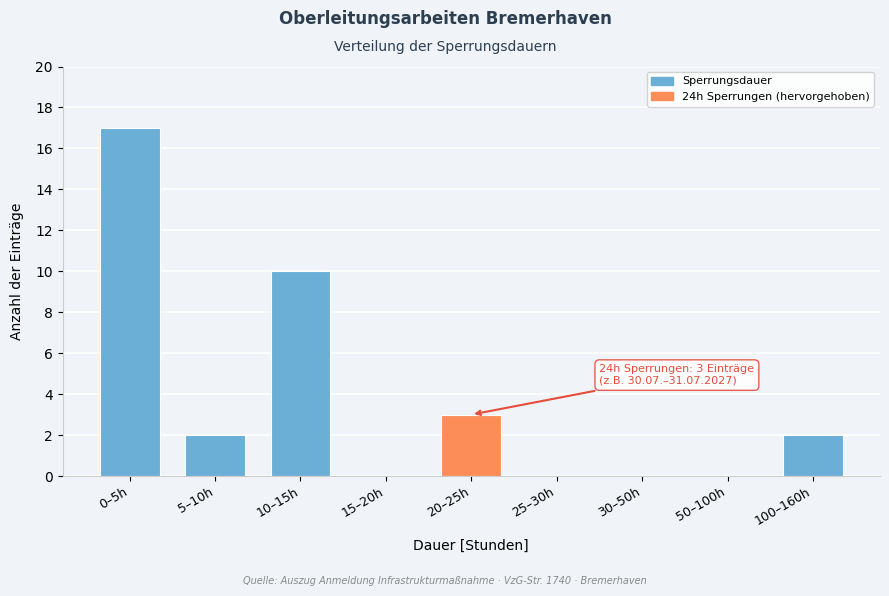

Reading left to right, transcribe all the data shown in this chart.

0–5h=17	5–10h=2	10–15h=10	15–20h=0	20–25h=3	25–30h=0	30–50h=0	50–100h=0	100–160h=2